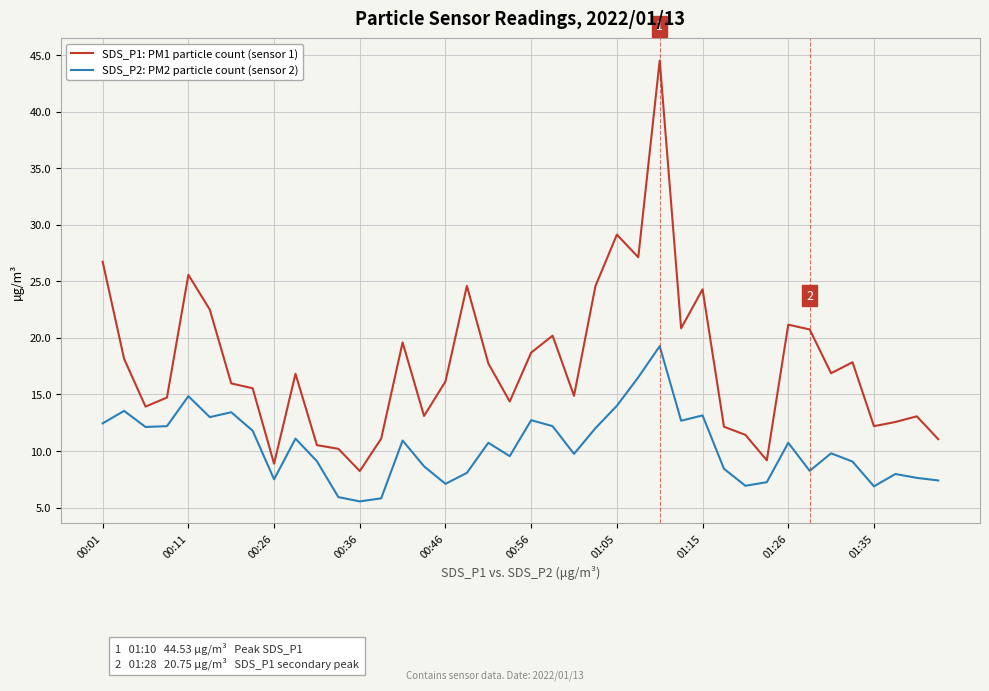

What is the difference between the maximum and minimum values in the SDS_P2: PM2 particle count (sensor 2) series?

13.7